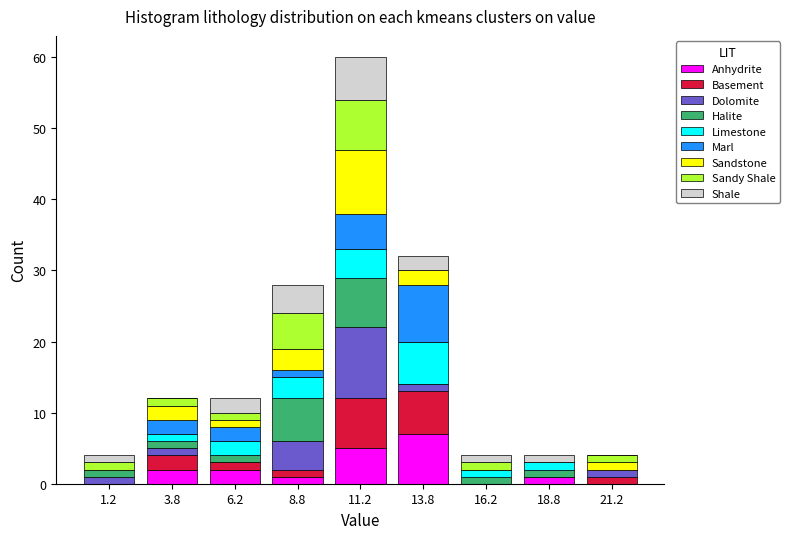

Reading left to right, transcribe this chart: for each stacked bar, give the range it covers on the x-axis and its total height. The values are not printed on the chart, so give them approximately, as read against the axis.

0.0 to 2.5: 4
2.5 to 5.0: 12
5.0 to 7.5: 12
7.5 to 10.0: 28
10.0 to 12.5: 60
12.5 to 15.0: 32
15.0 to 17.5: 4
17.5 to 20.0: 4
20.0 to 22.5: 4